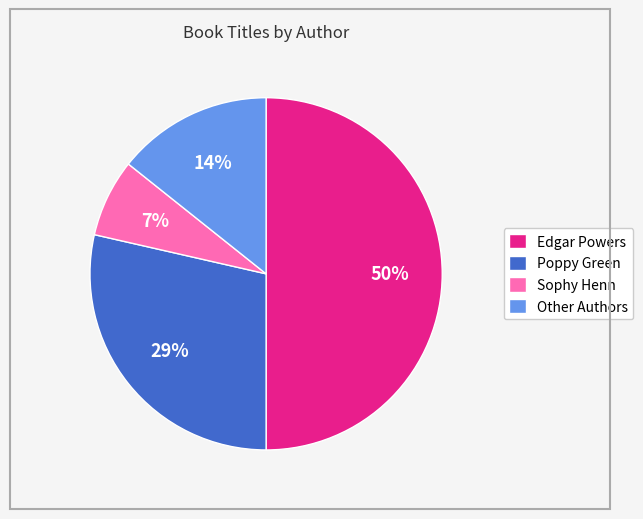

Does Other Authors represent more than half of the total?

No